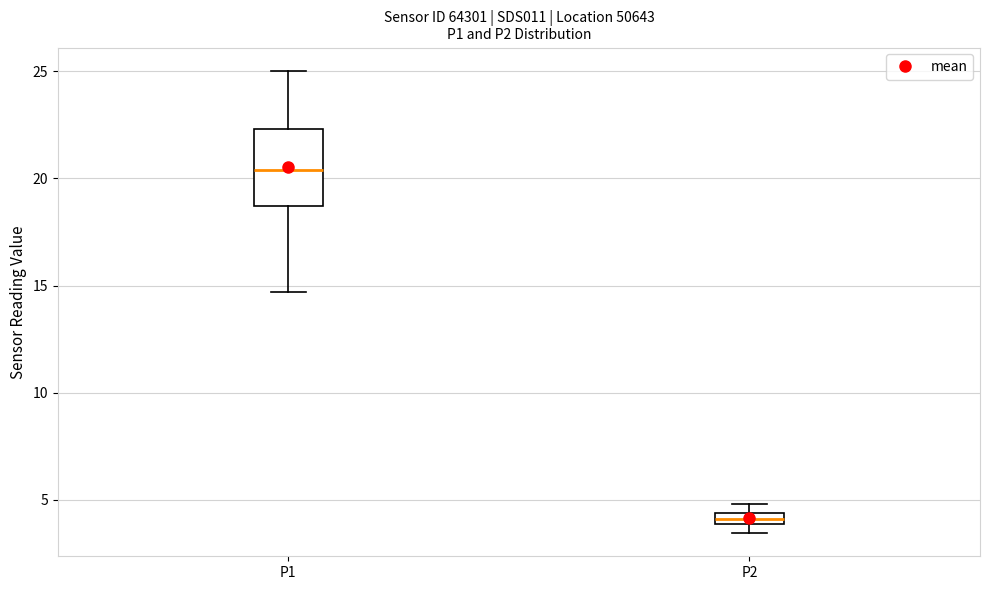

Where is the lower edge of the box for P2 on the y-axis? The values are not printed on the chart, so give them approximately, as read against the axis.

4.0